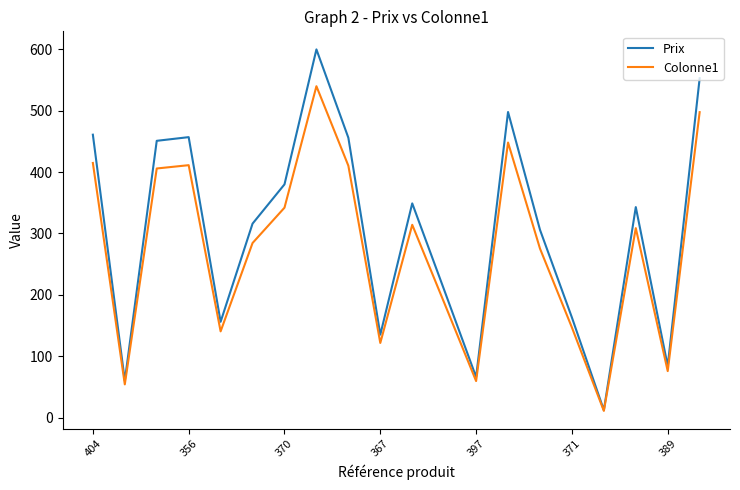

What is the lowest value of the Prix series?

12.0